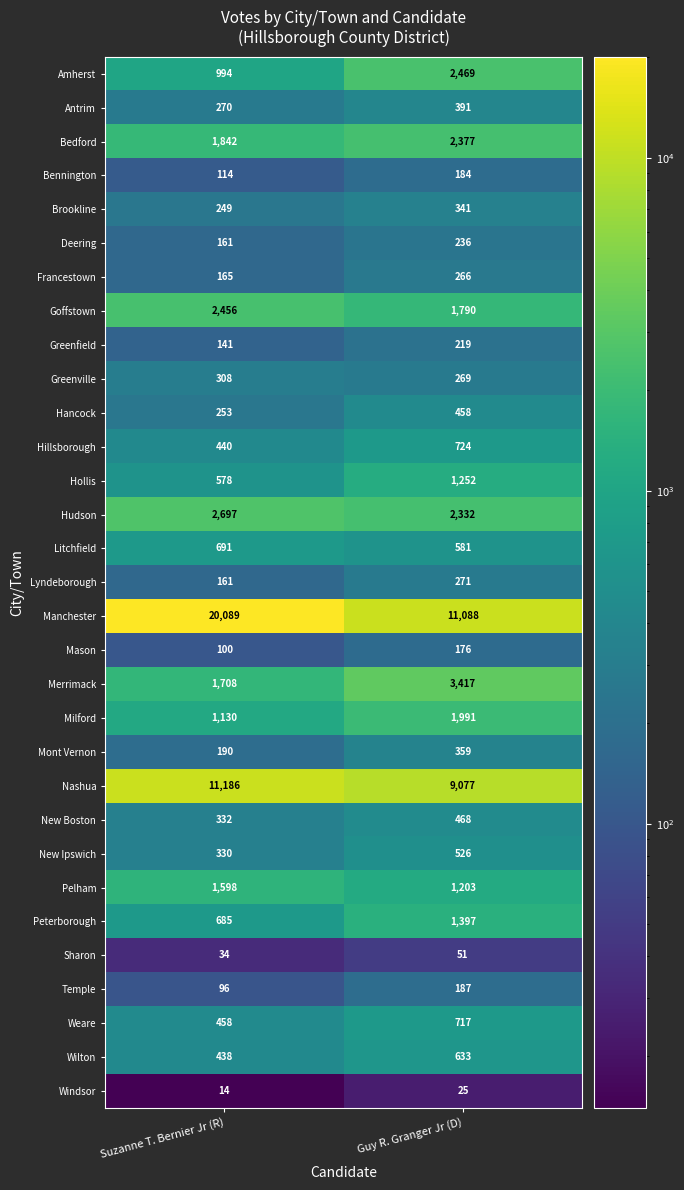

Which series has the largest total across all categories?

Manchester